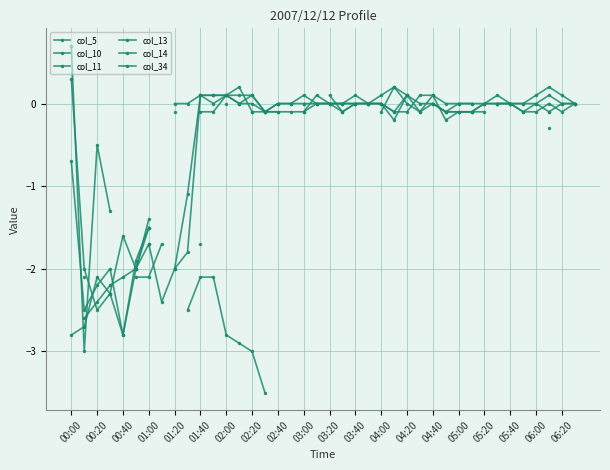

True or false: col_13 has more than 0 interior local peaks.

True